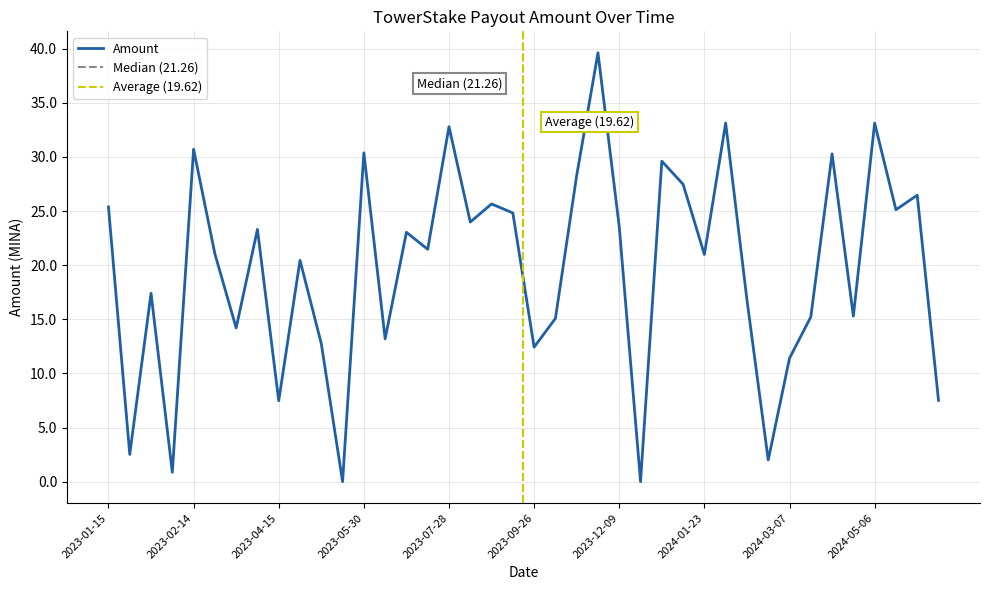

The chart shows a value of 2.6 at 2024-02-21. True or false?

False